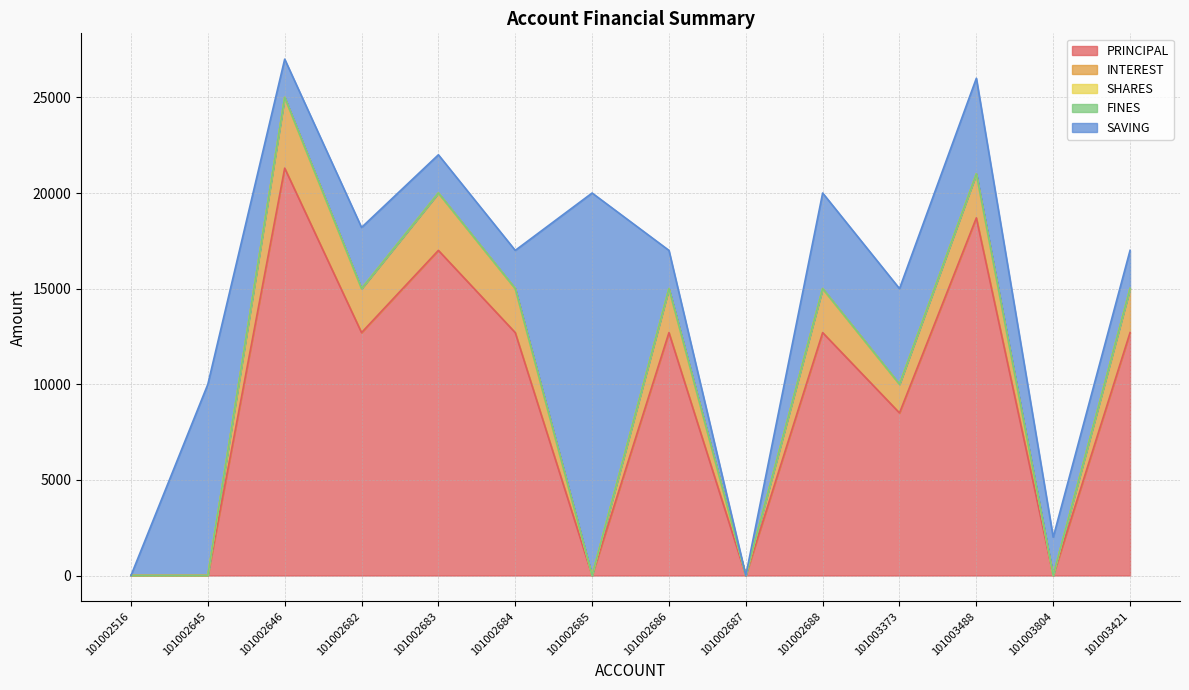

Which category has the lowest value in the PRINCIPAL series?

101002516